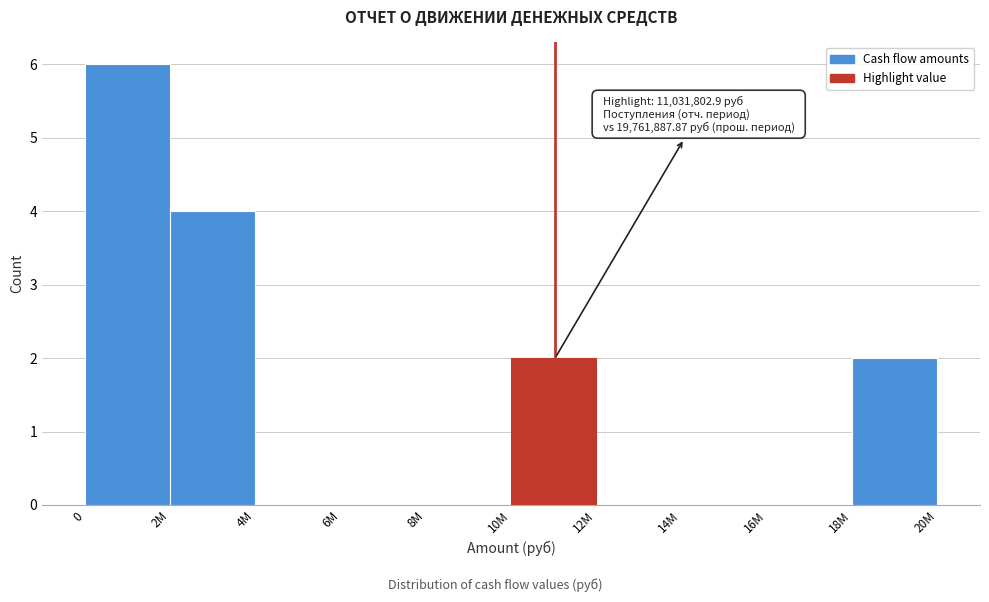

Reading right to left, transcribe all the data shown in this chart.

18M=2	16M=0	14M=0	12M=0	10M=2	8M=0	6M=0	4M=0	2M=4	0=6